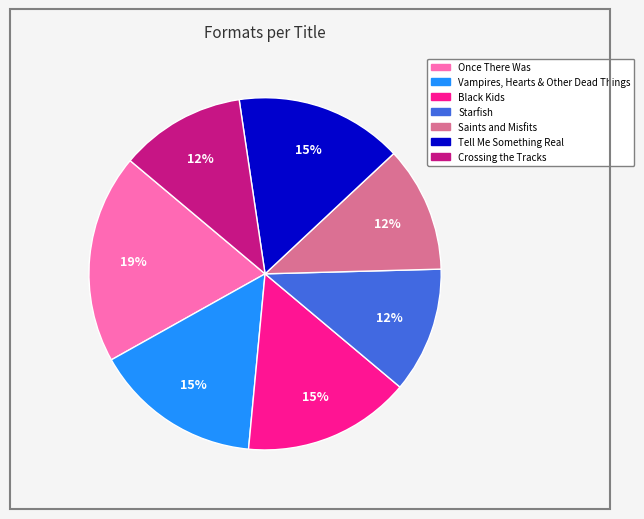

Is Tell Me Something Real the majority of the pie?

No